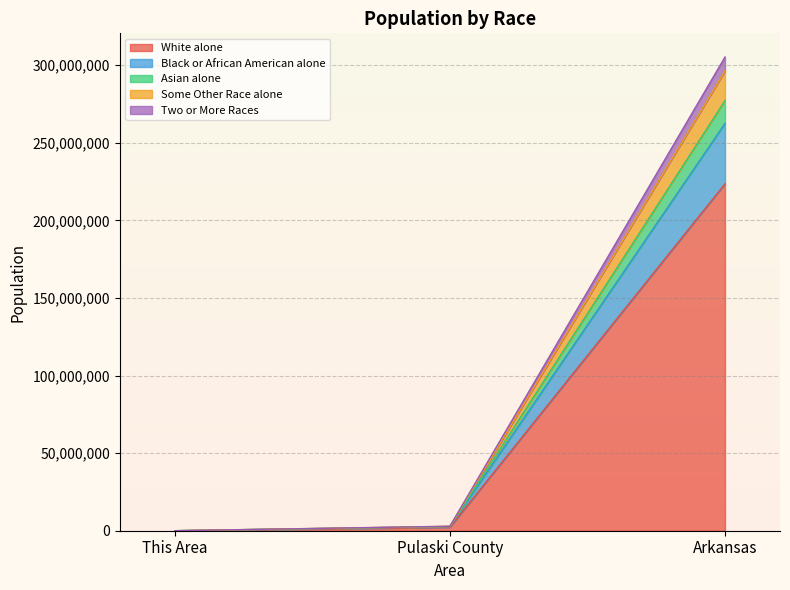

Which category has the highest value in the Some Other Race alone series?

Arkansas